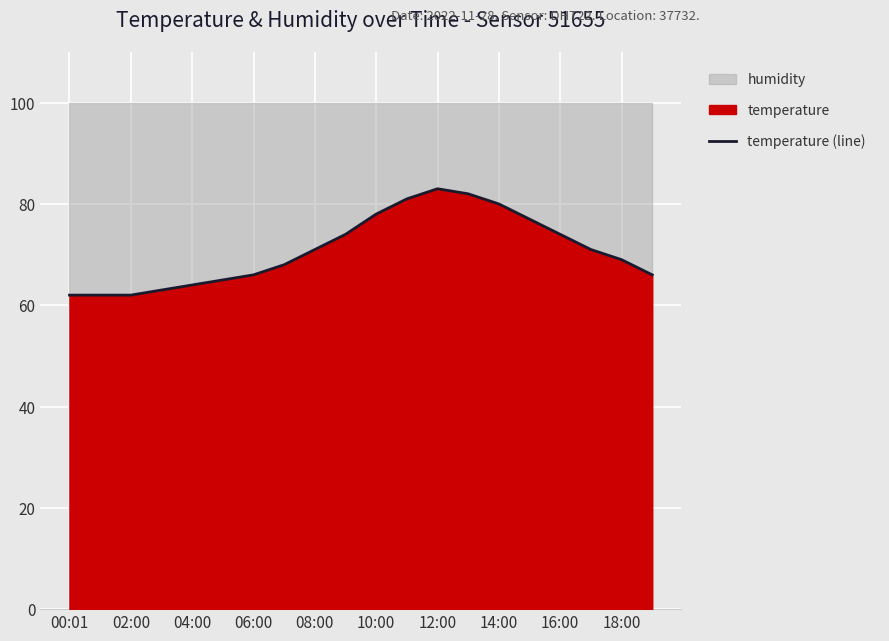

What is the difference between the maximum and second lowest values?

21